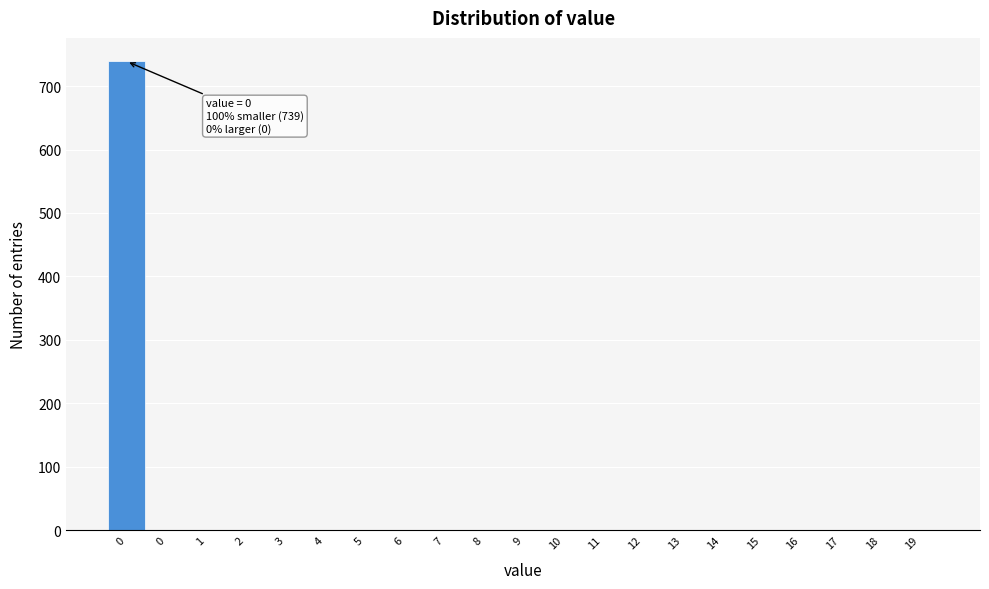

How many series are shown in this chart?

1